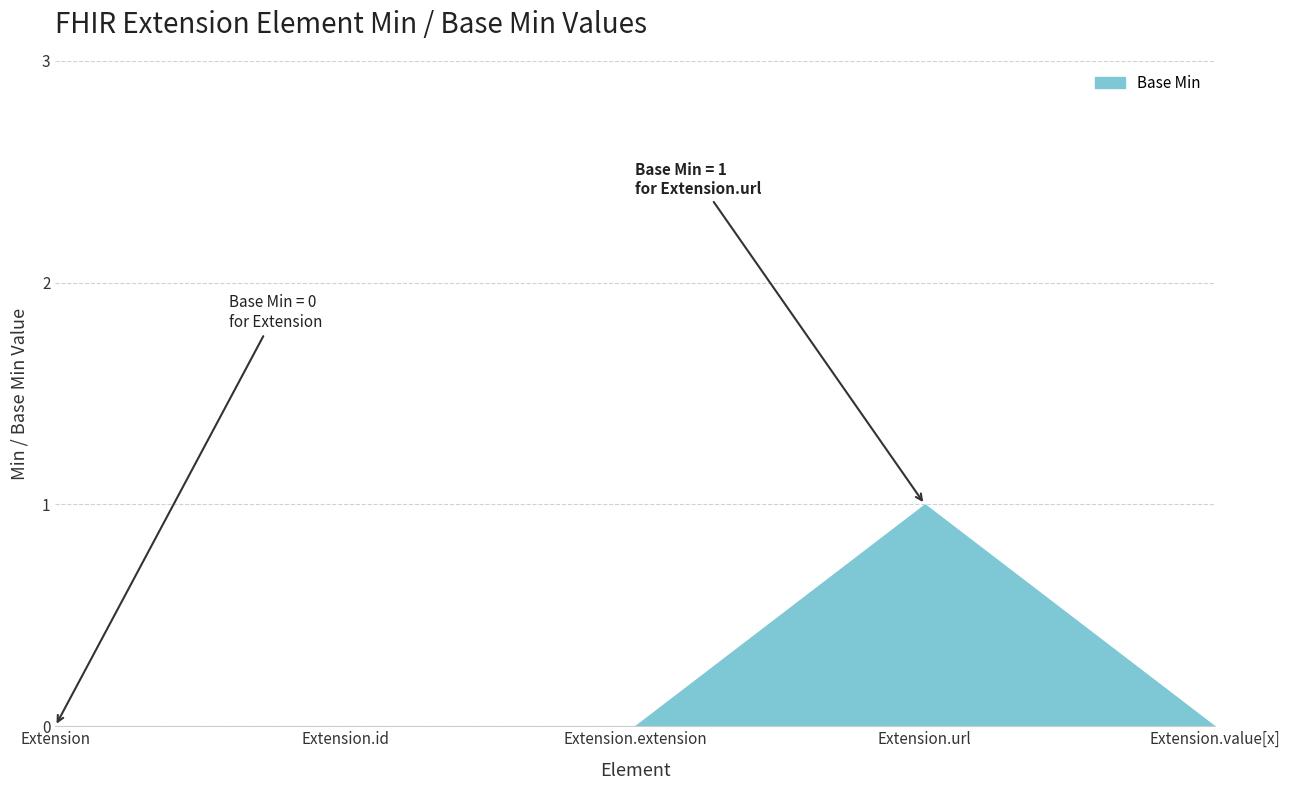

How many values are between 0 and 1?

5